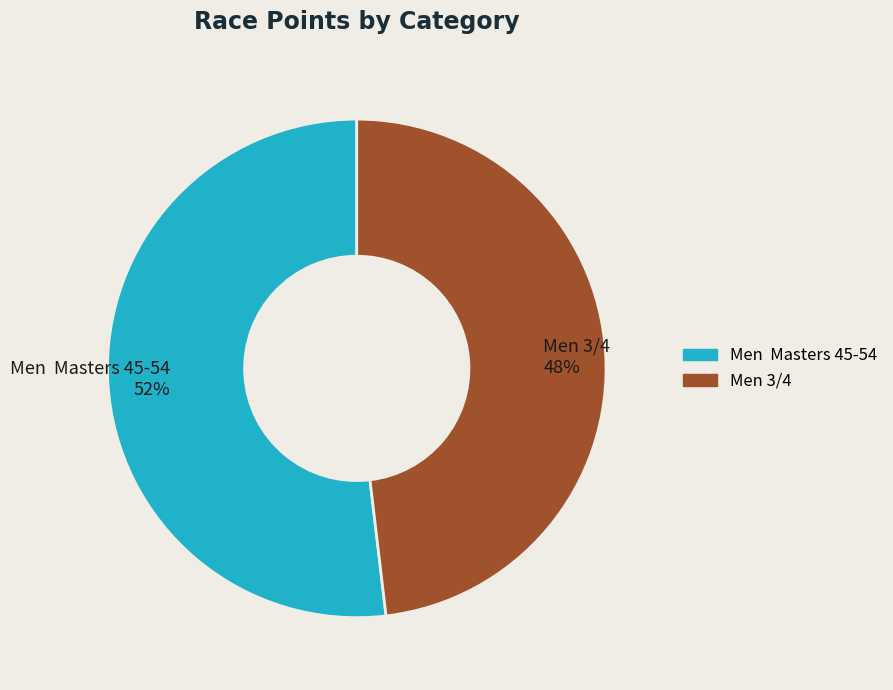

Which slice is the largest?

Men Masters 45-54